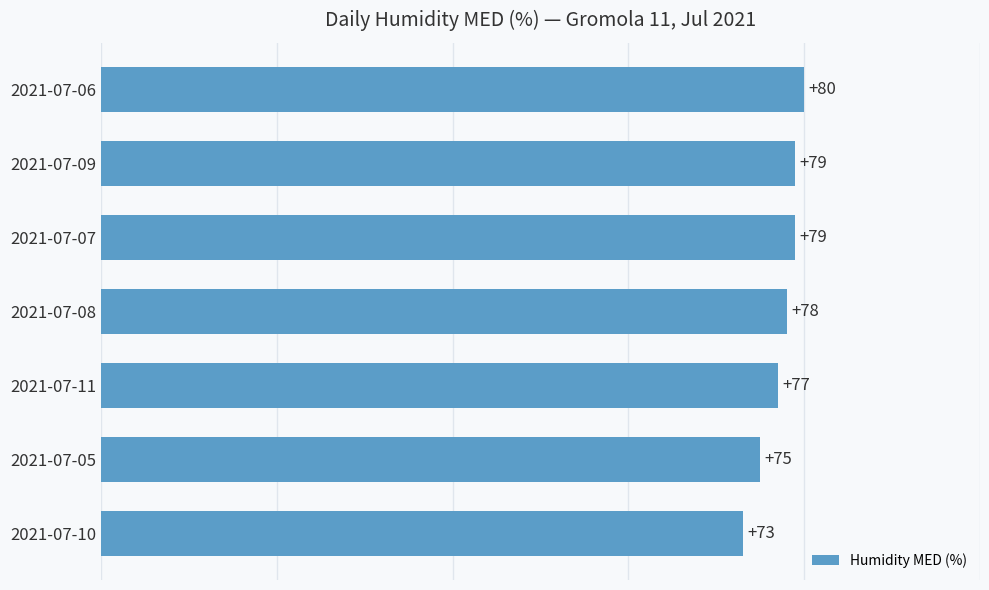

The value at 2021-07-10 is 73. True or false?

True